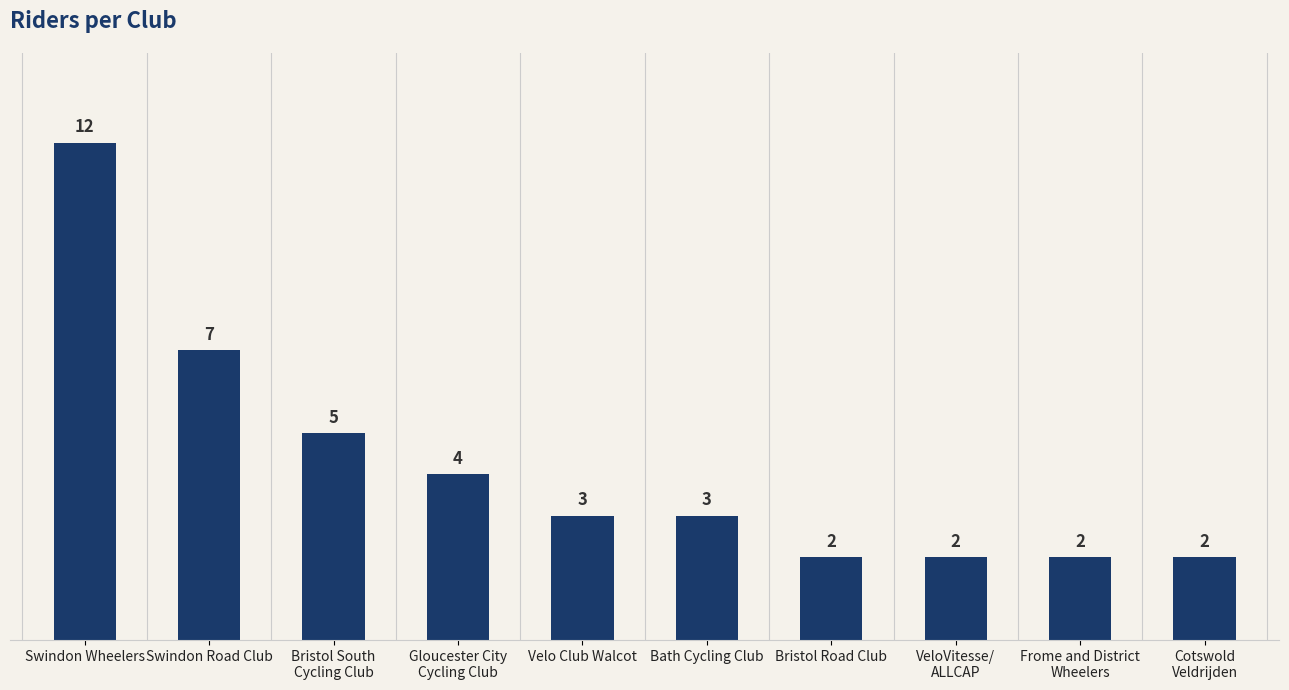

What is the sum of all values?

42